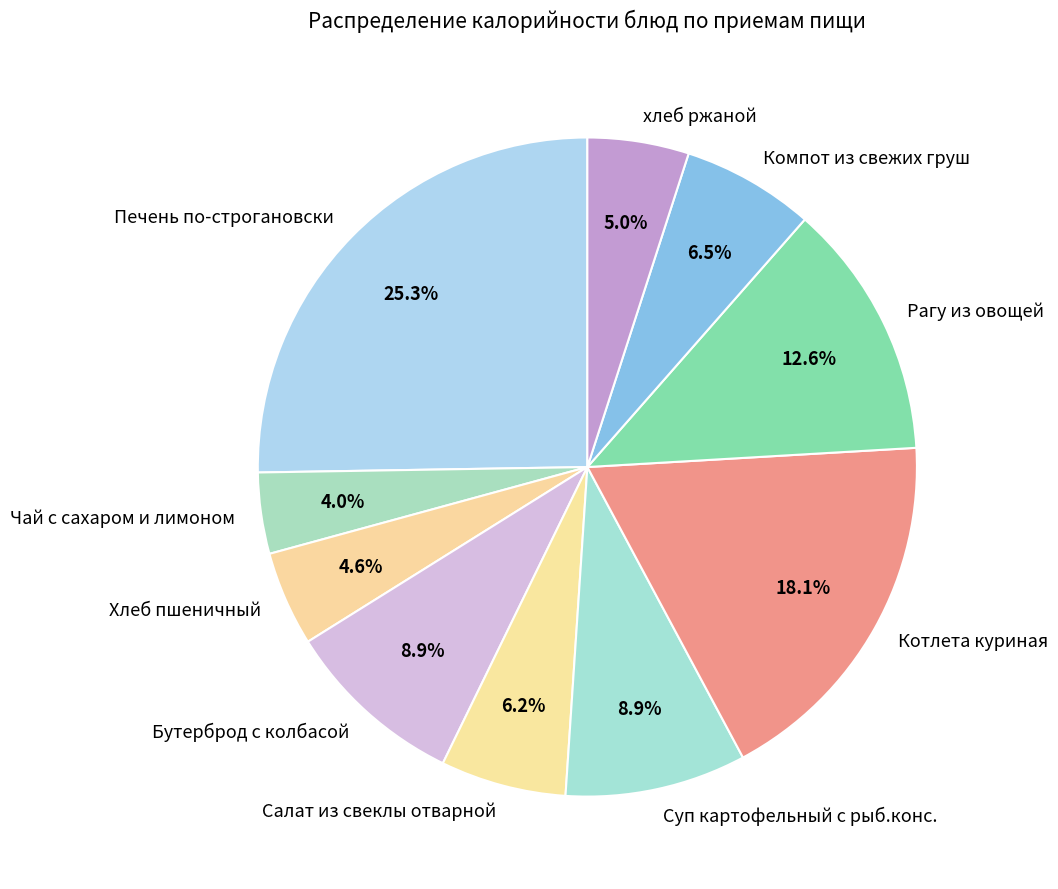

Does Чай с сахаром и лимоном represent more than half of the total?

No